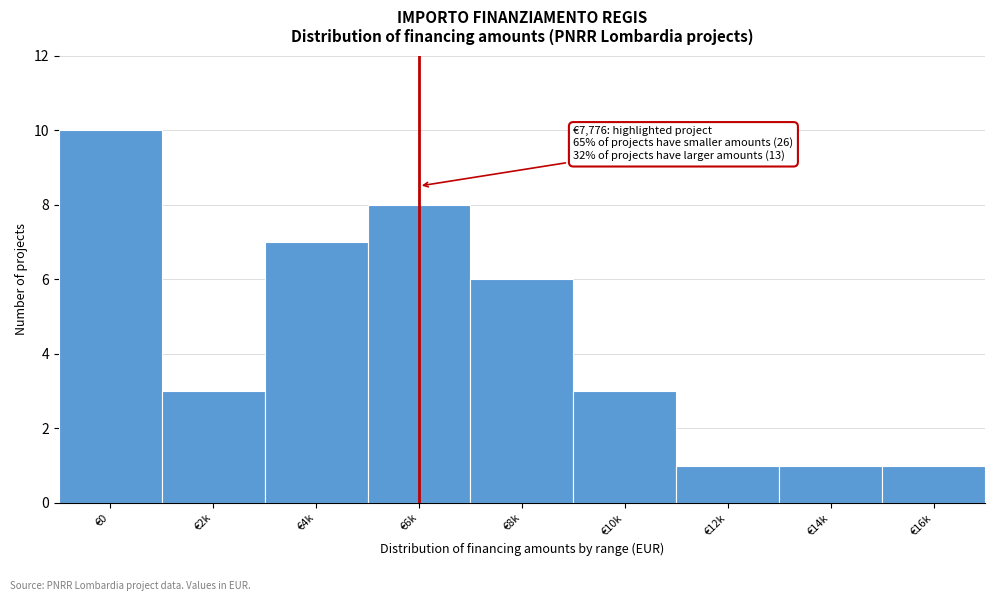

Reading left to right, list all the values displayed in this chart.

10	3	7	8	6	3	1	1	1